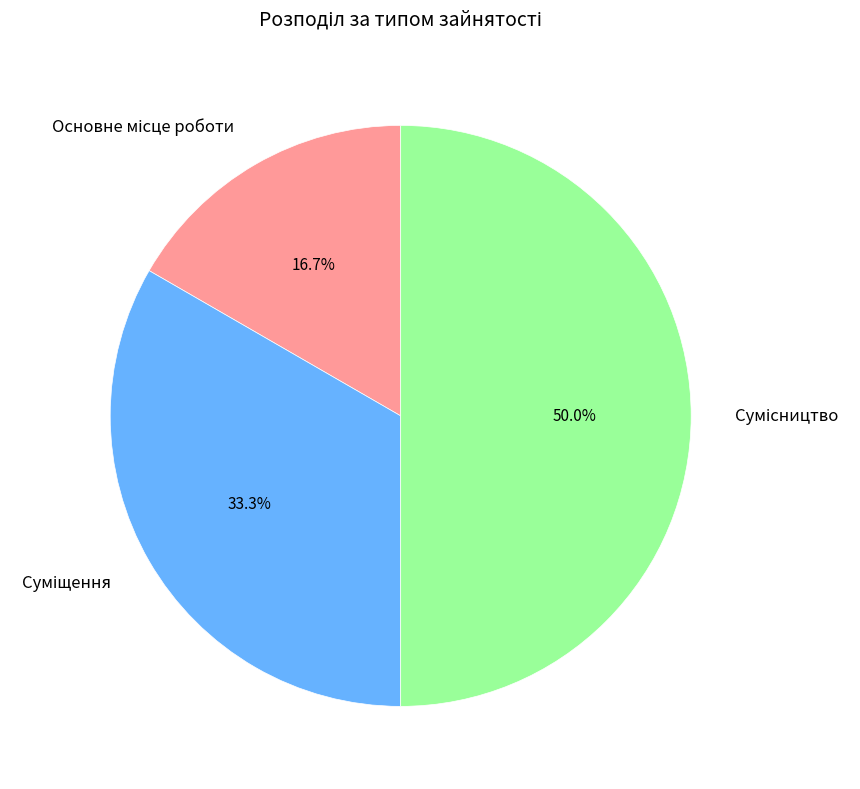

To the nearest percent, what is the average slice percentage?

33%